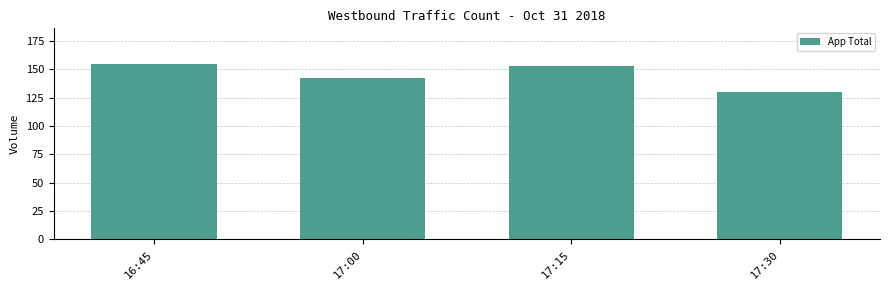

Between 17:30 and 16:45, which is larger?

16:45